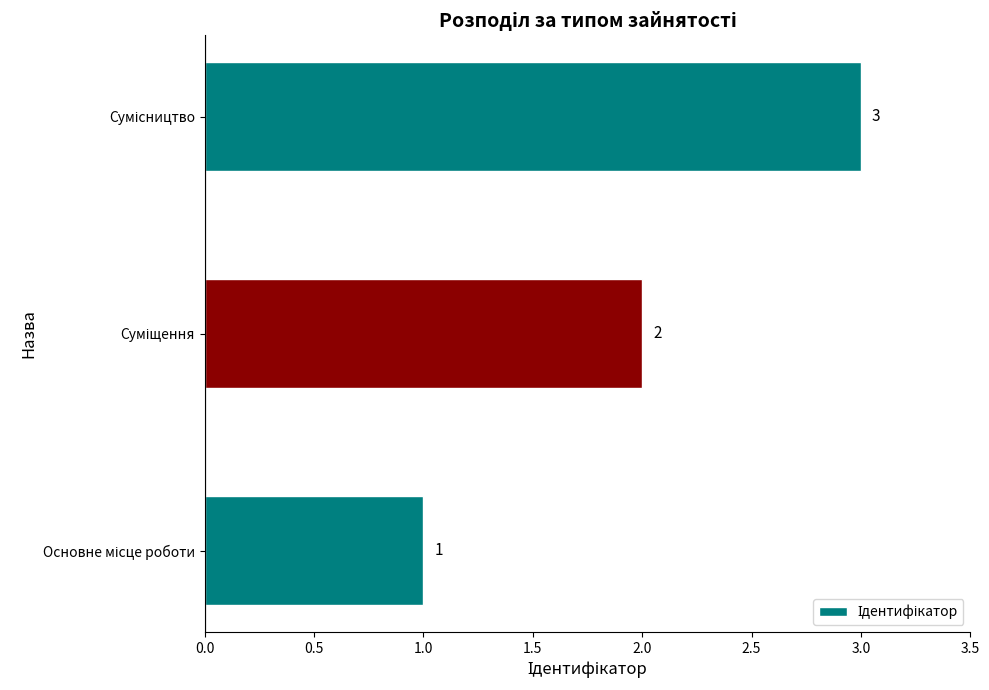

Count the values in the range 1 to 3.

3